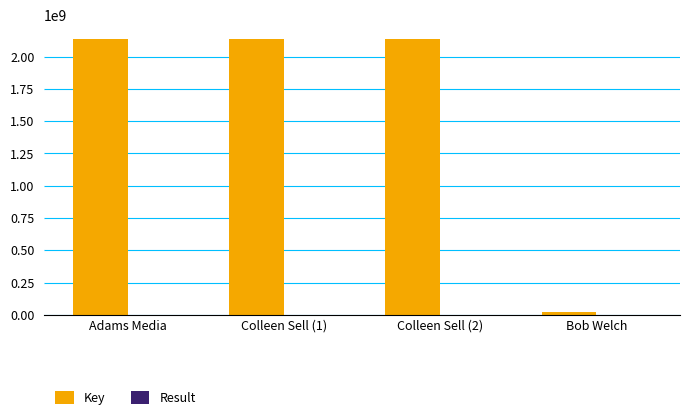

What is the greatest value displayed?

2137687246